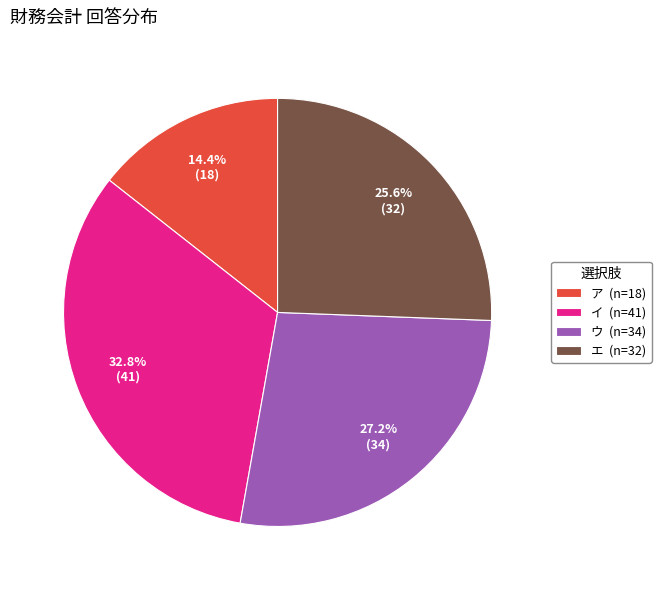

What is the largest slice in the pie chart?

イ (n=41)